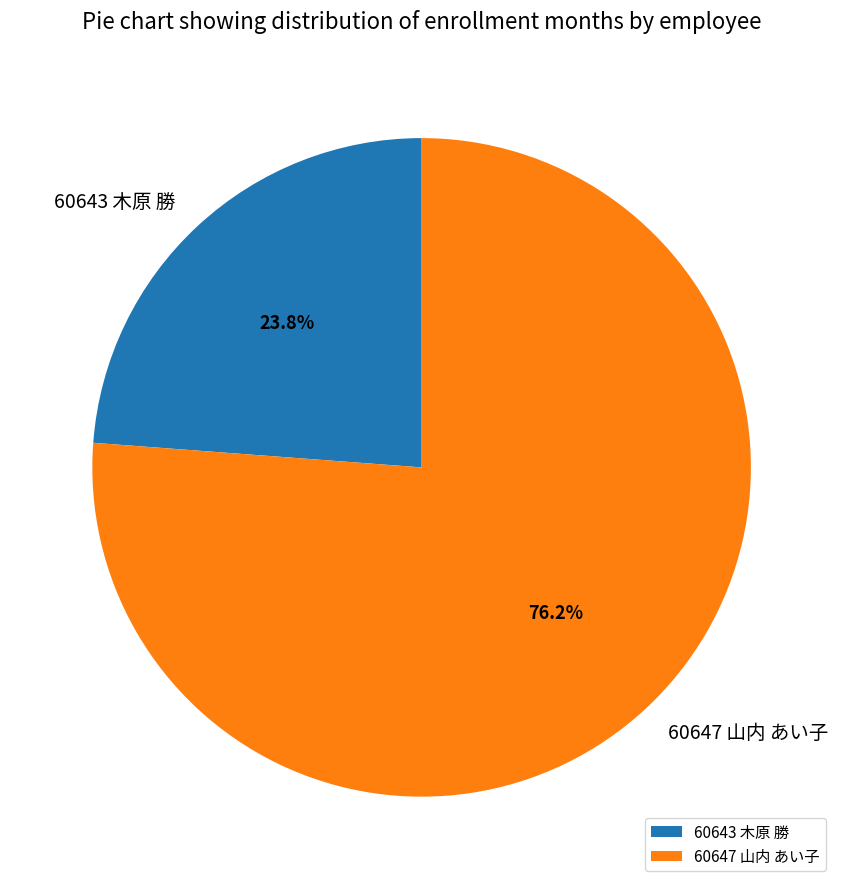

Does any single category account for the majority?

Yes